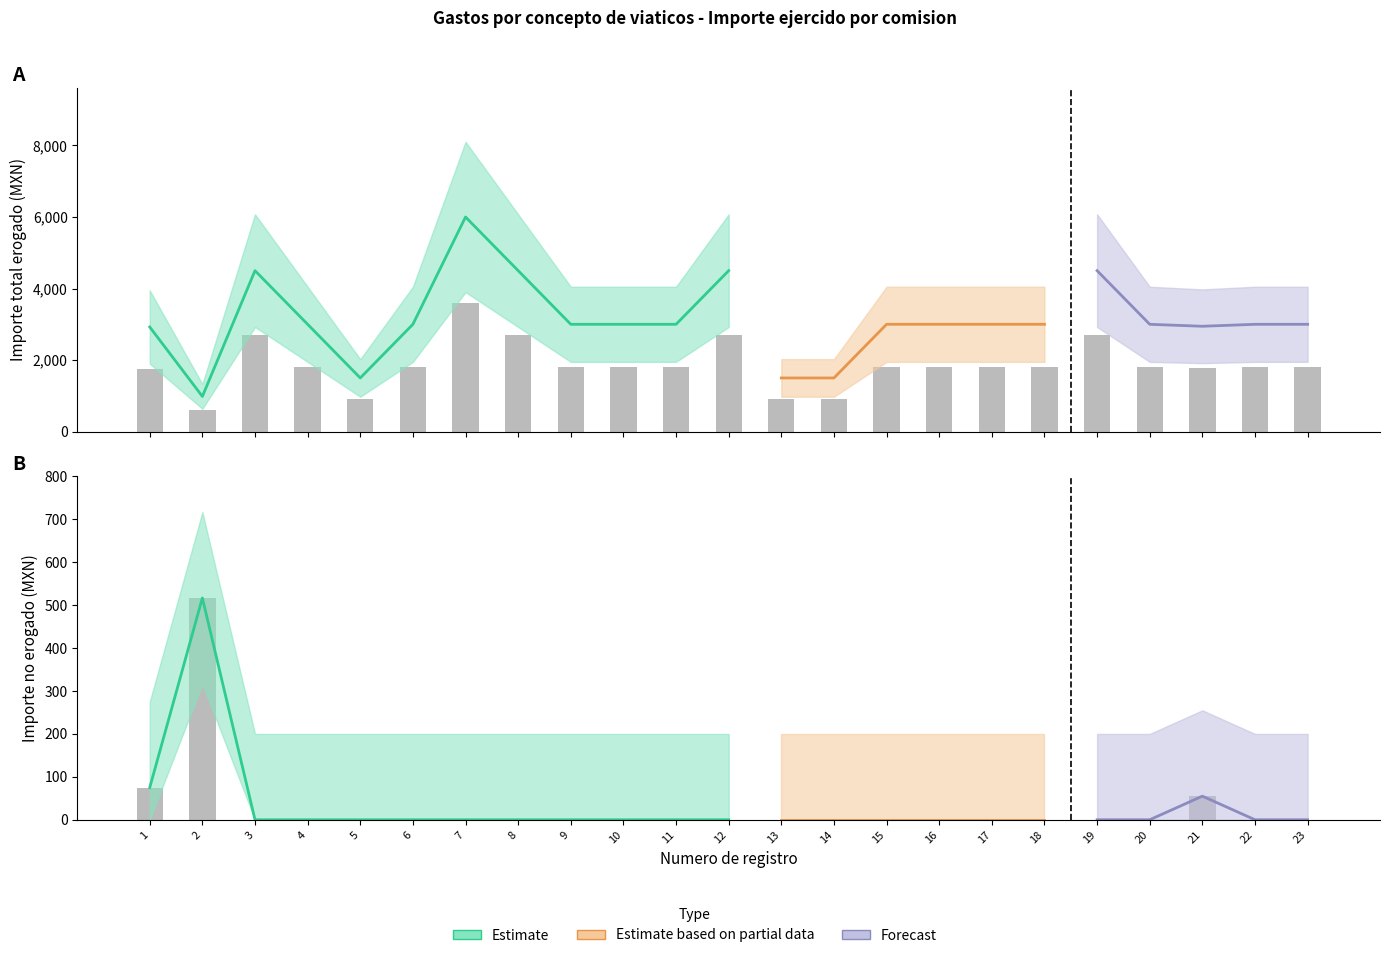

List the labels in order of Importe total erogado value, largest first.

7, 3, 8, 12, 19, 4, 6, 9, 10, 11, 15, 16, 17, 18, 20, 22, 23, 21, 1, 5, 13, 14, 2